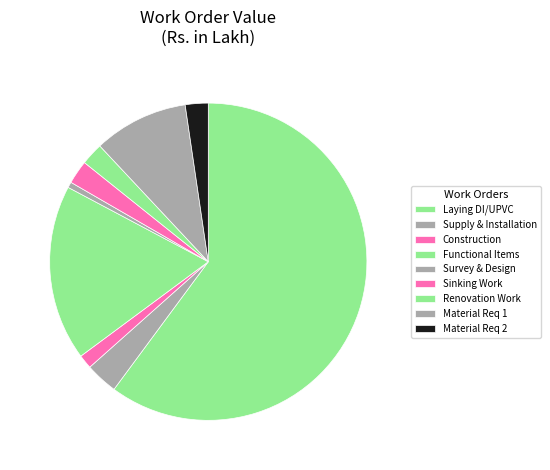

How many segments does this pie chart have?

9